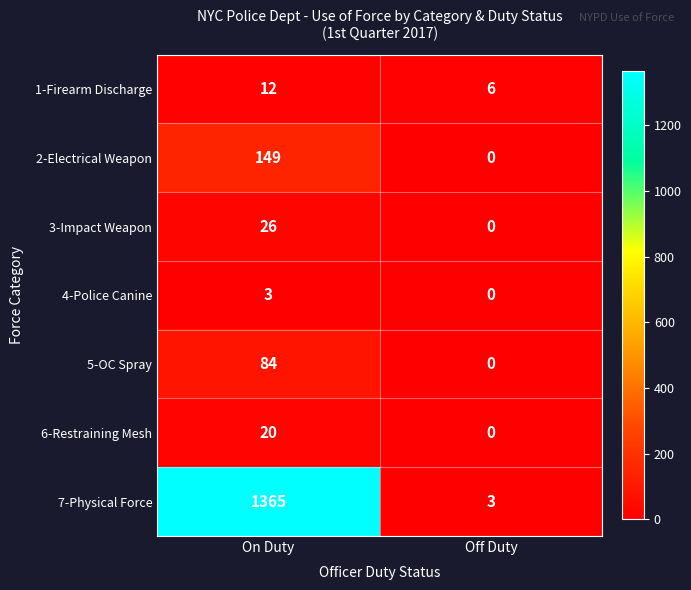

Which series has the largest total across all categories?

7-Physical Force